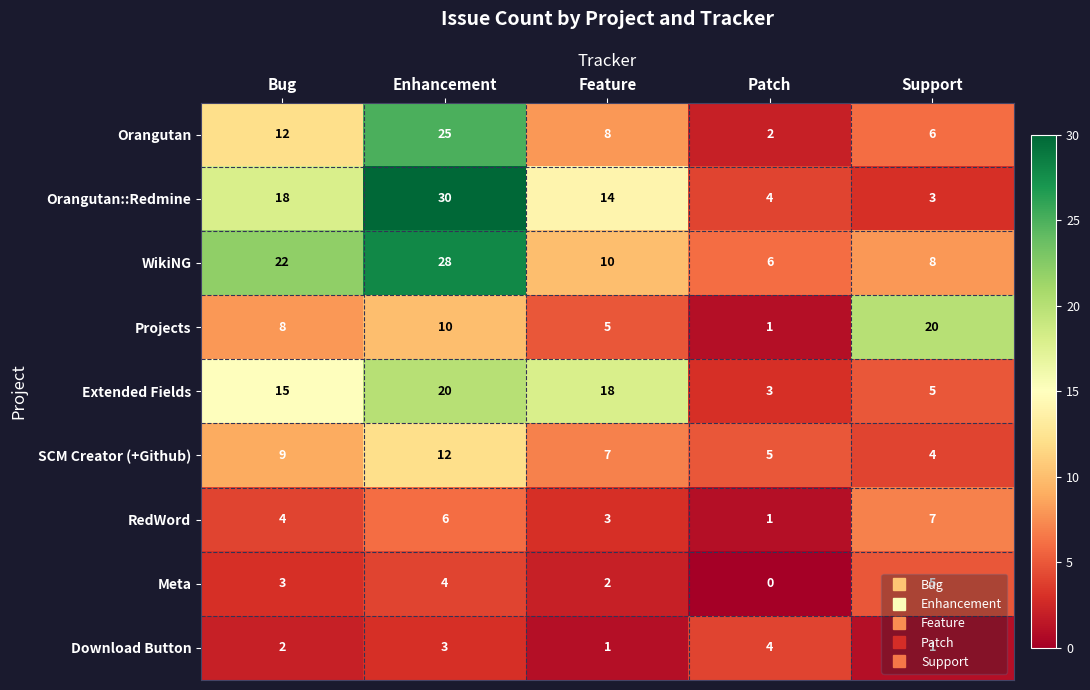

Is the value of Extended Fields at Patch greater than the value of WikiNG at Bug?

No